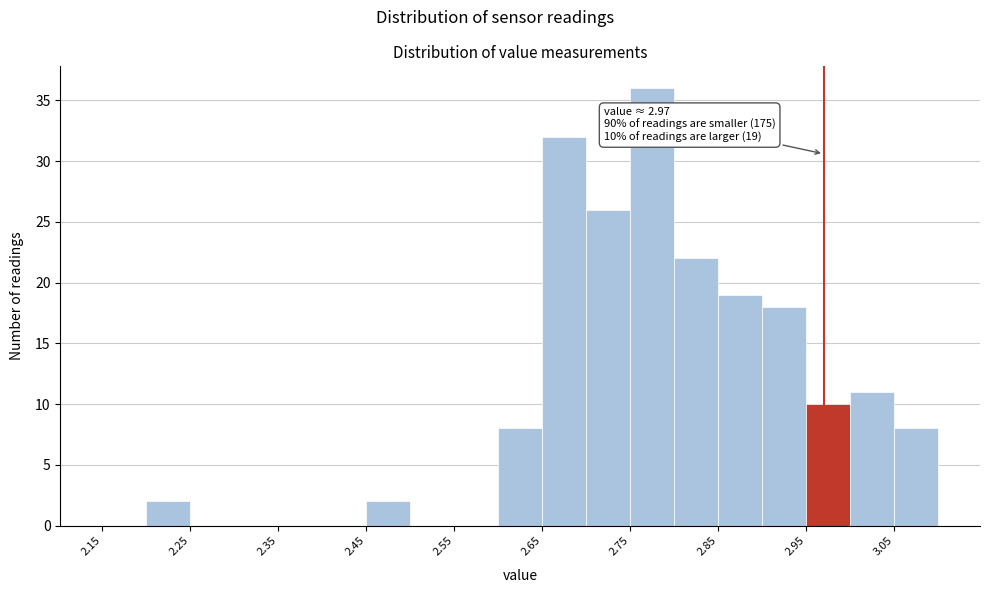

Over which range of the x-axis is the bar tallest?

2.75 to 2.80